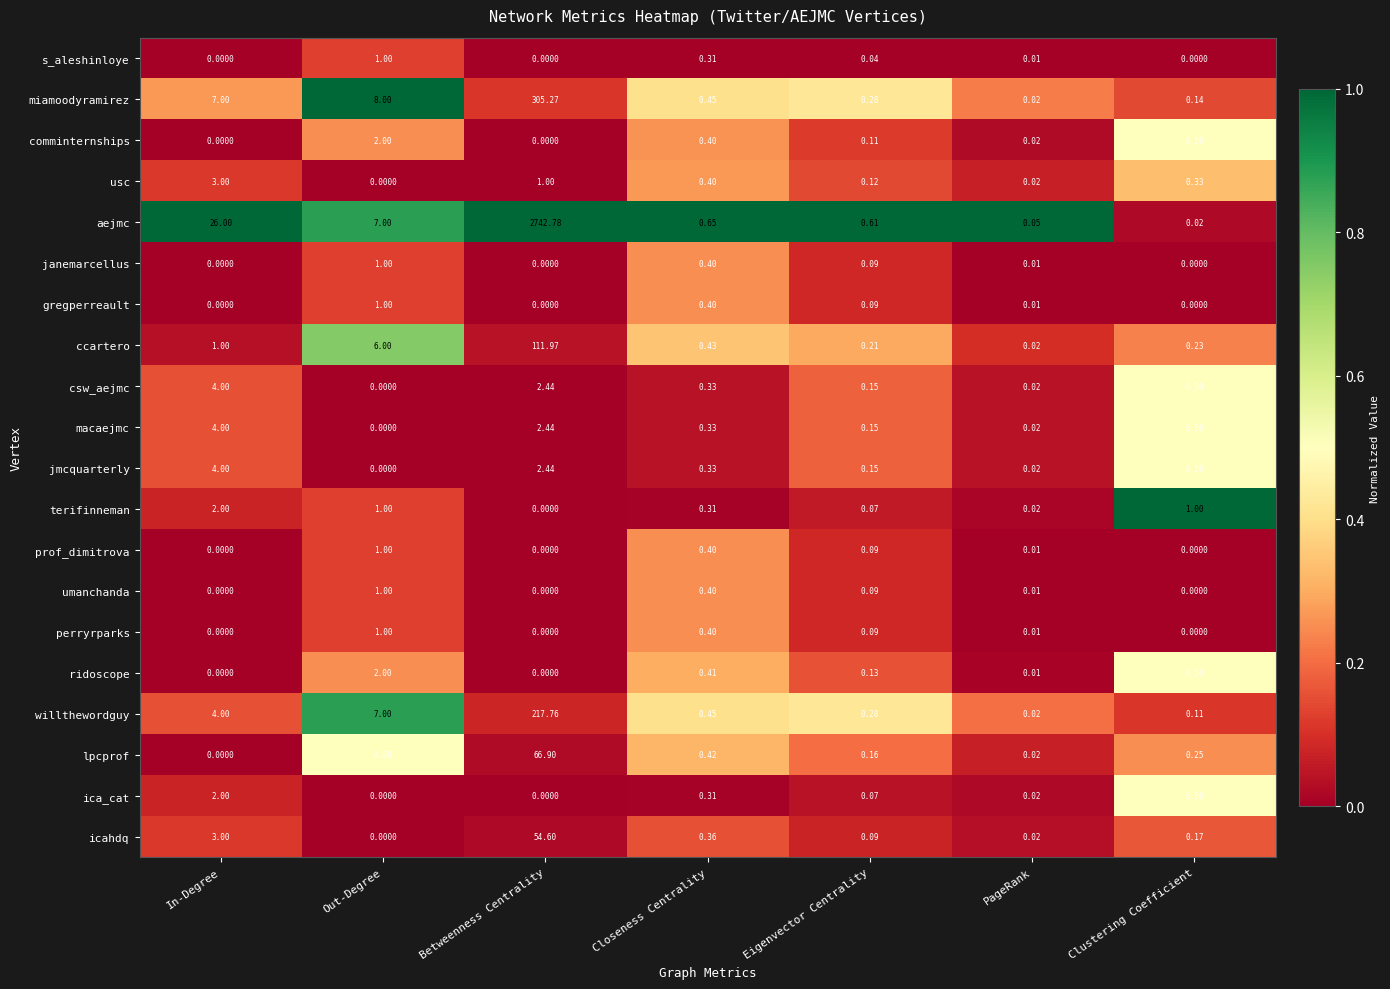

Which series has the largest total across all categories?

aejmc